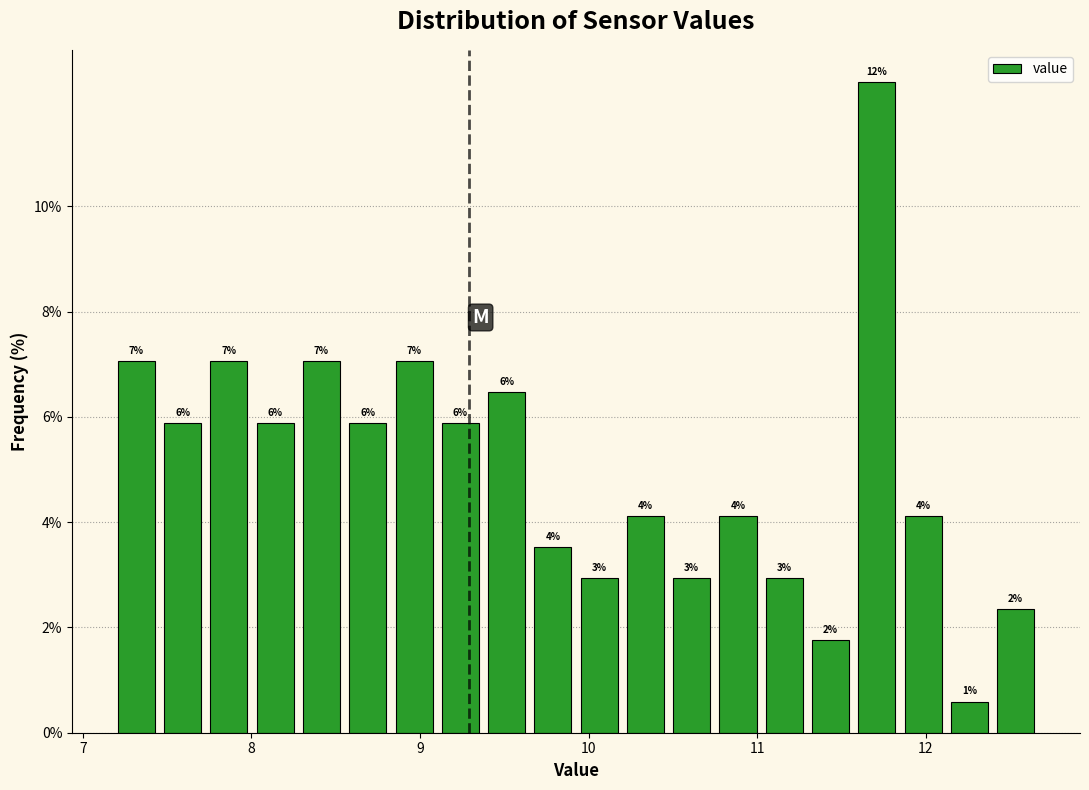

Around what value on the x-axis is the tallest bar? Give the approximate position of its centre, as read against the axis.

11.7